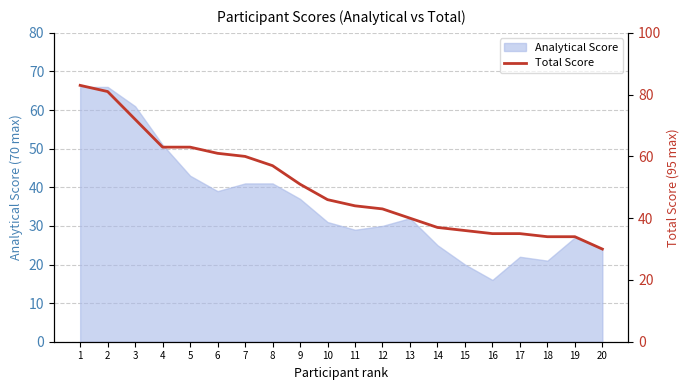

At which label does Analytical Score reach its minimum?

16